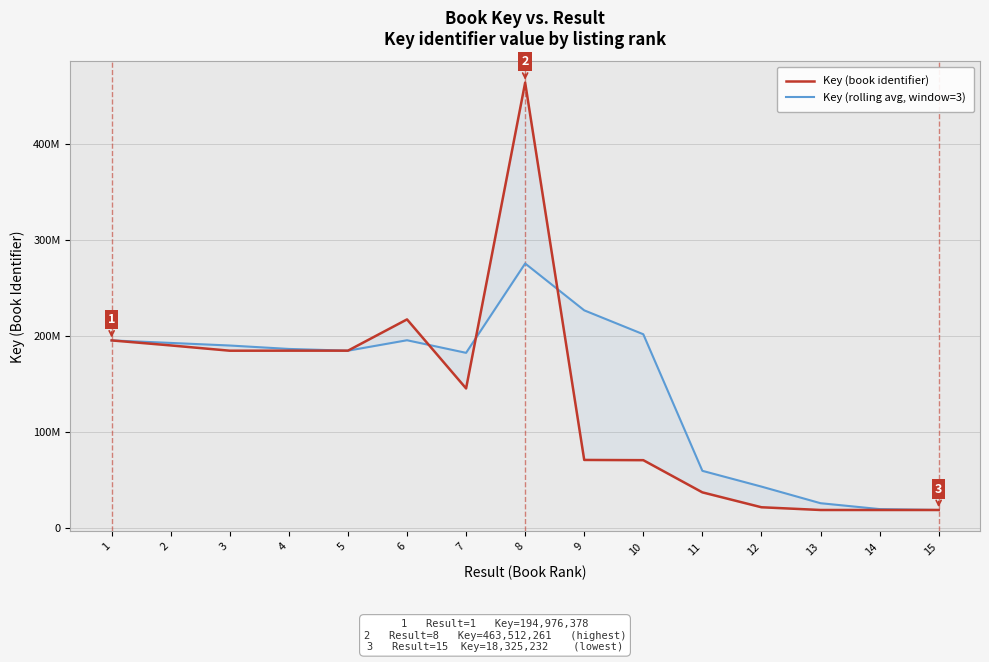

How many categories are shown in the chart?

15